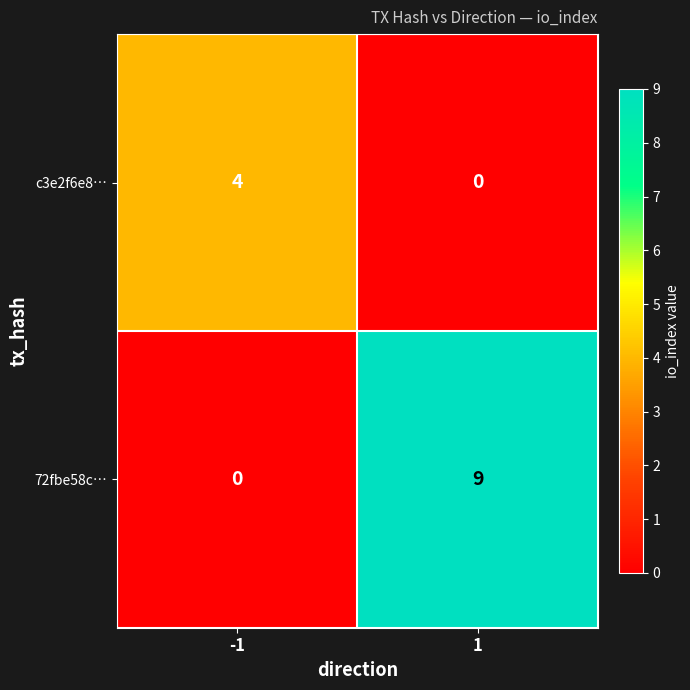

What is the difference between the maximum and minimum values in the 72fbe58c… series?

9